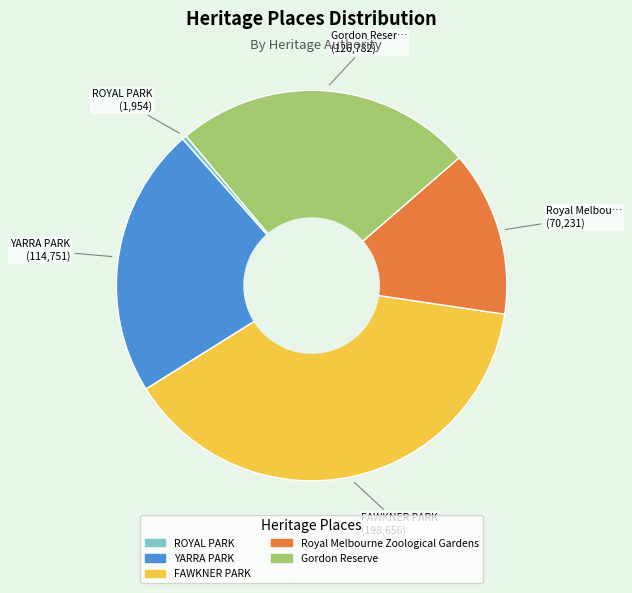

Between Royal Melbourne Zoological Gardens and YARRA PARK, which is larger?

YARRA PARK